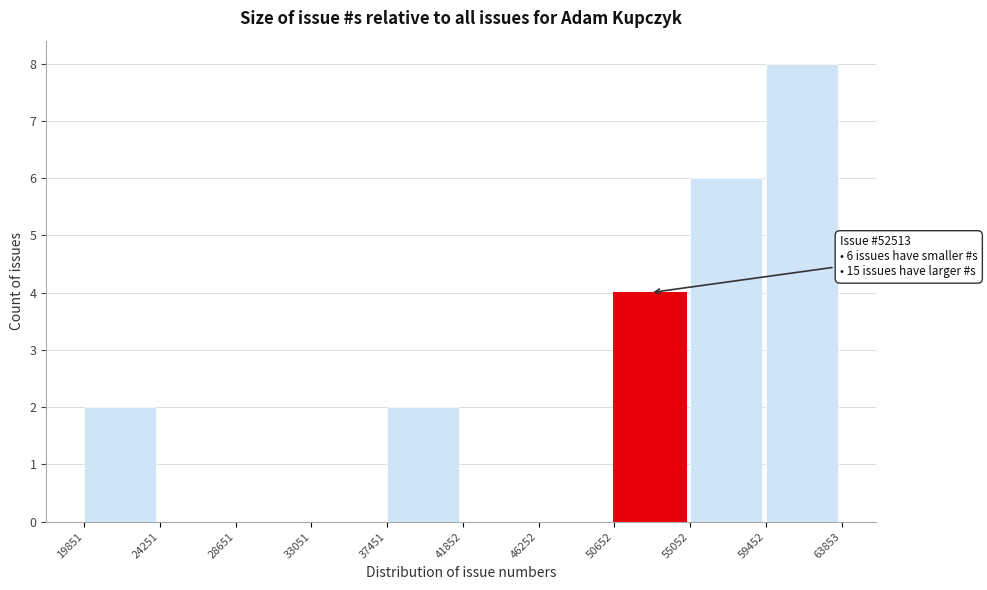

Over which range of the x-axis is the bar tallest?

59452 to 63853